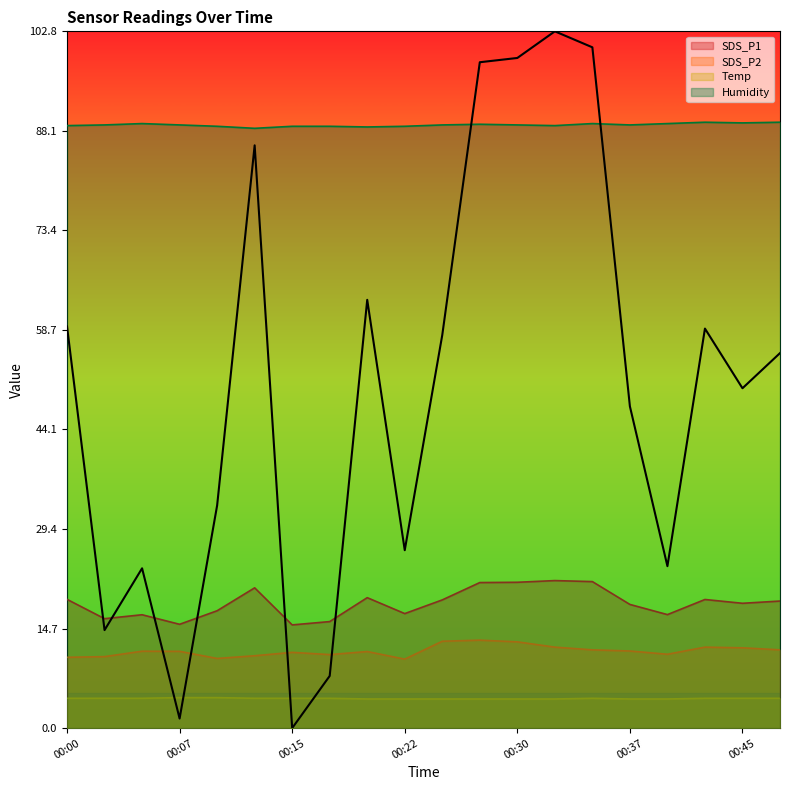

At which label is SDS_P2 closest to 11?

00:40